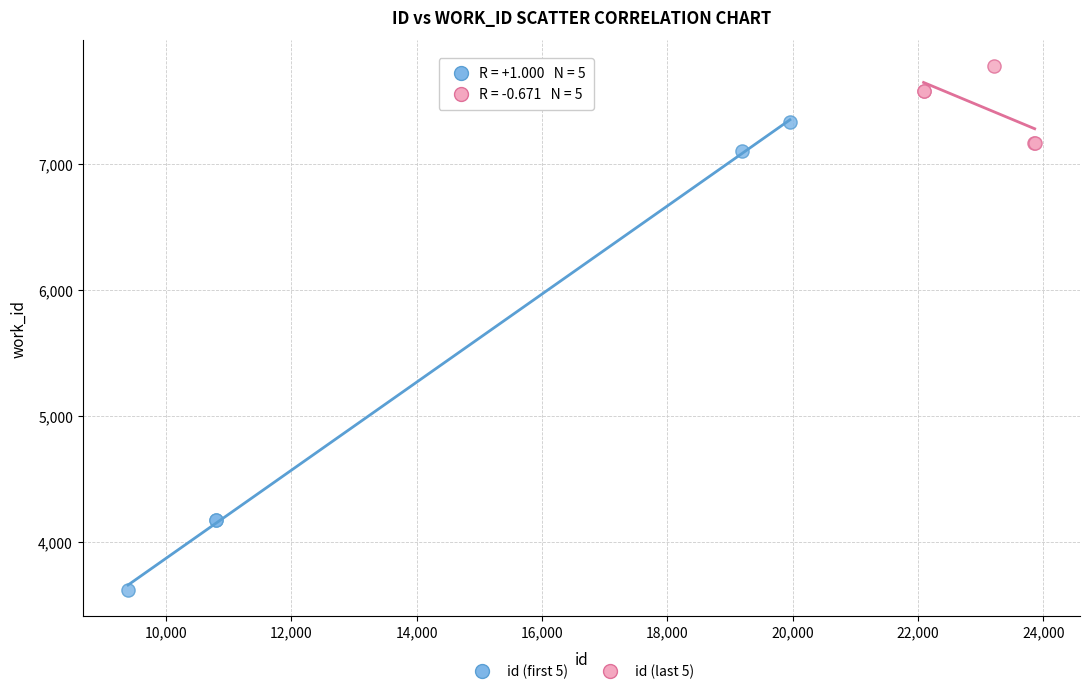

Which series contains the lowest Y value?

id (first 5)